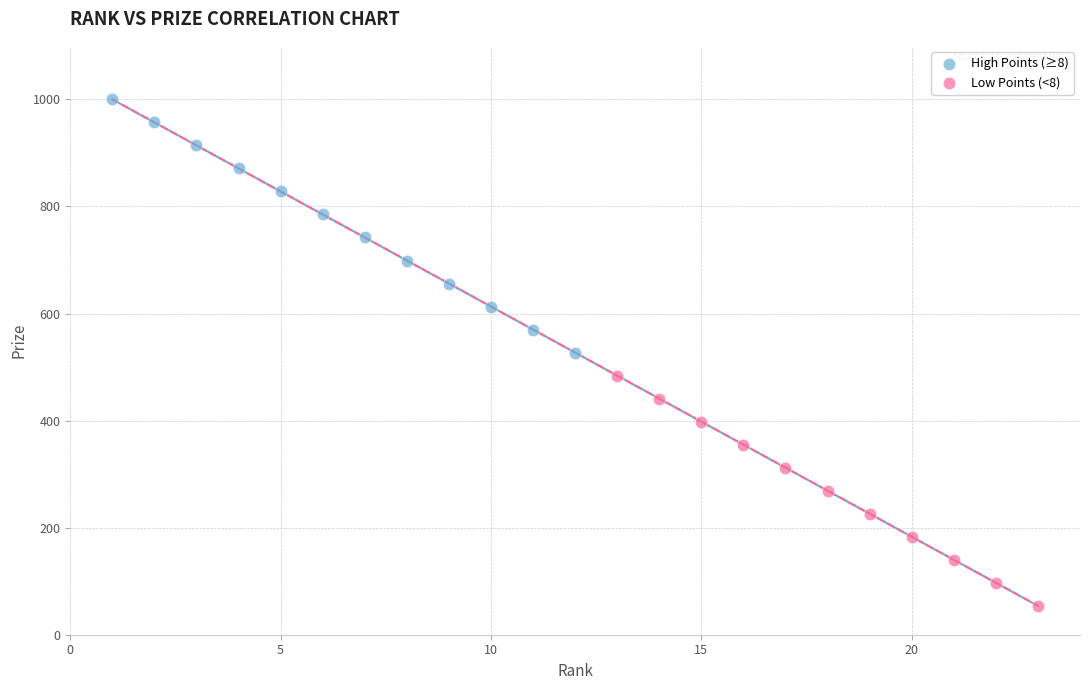

Which series has the widest spread of Y values?

High Points (≥8)